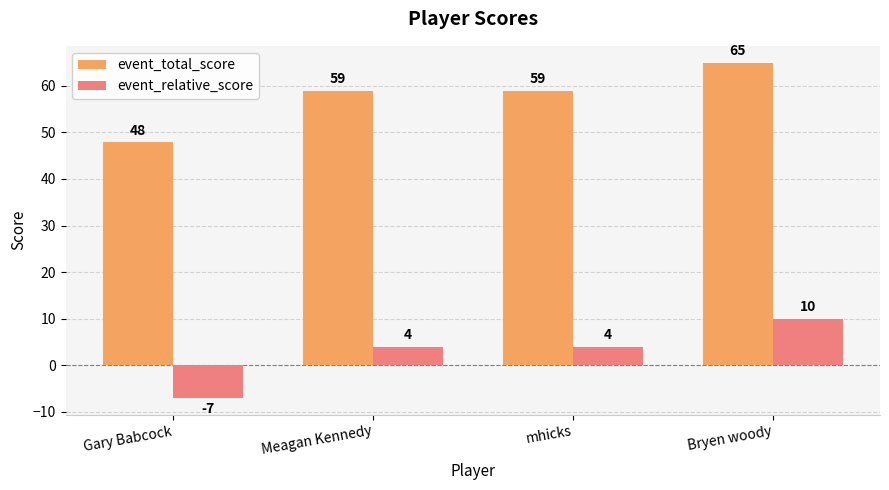

How many bars are there in each group?

2